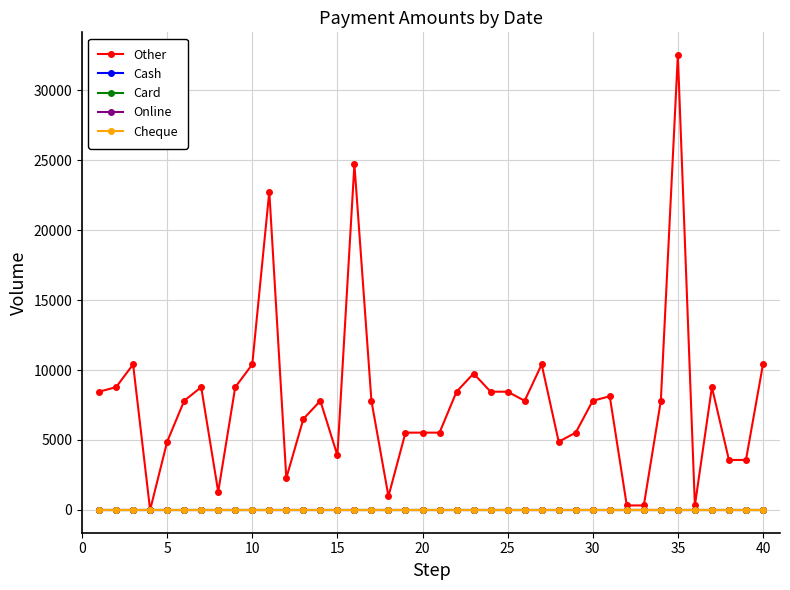

What is the difference between the second highest and minimum values in the Other series?

24699